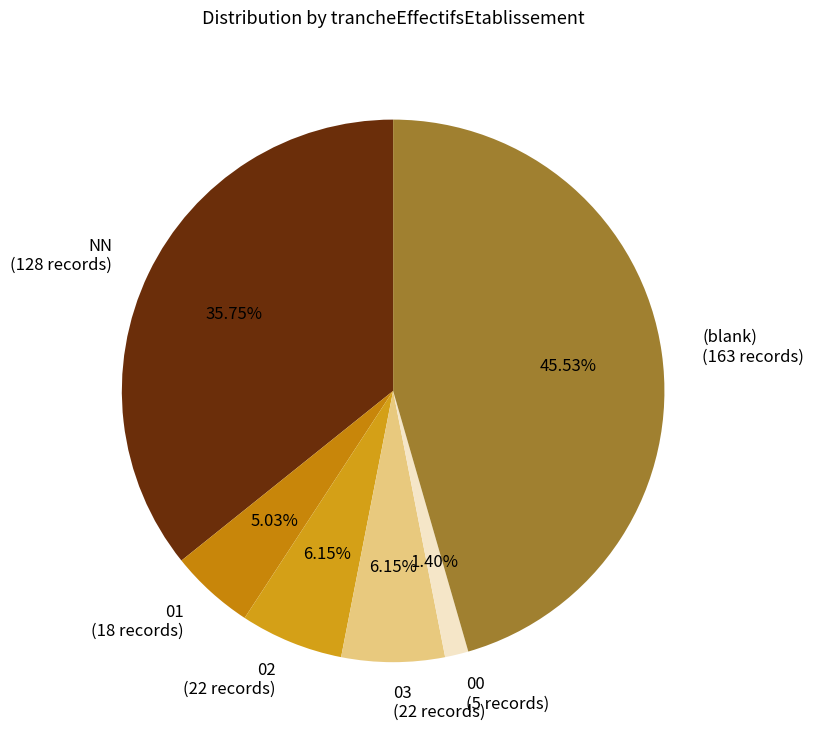

The NN slice represents 26% of the pie. True or false?

False